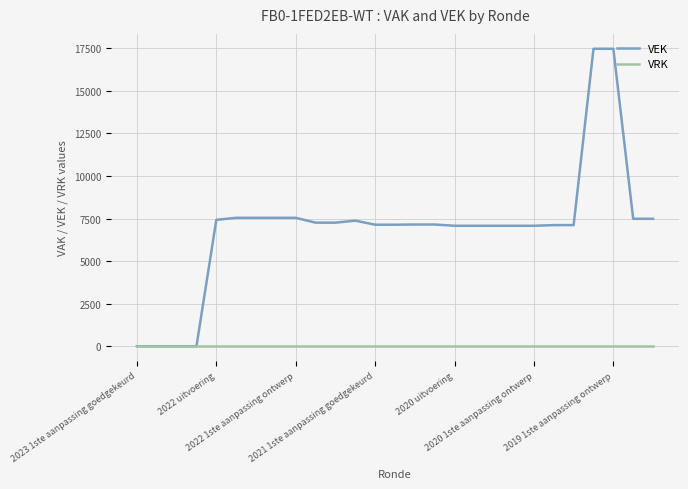

List the series in order of their peak value, lowest first.

VRK, VEK